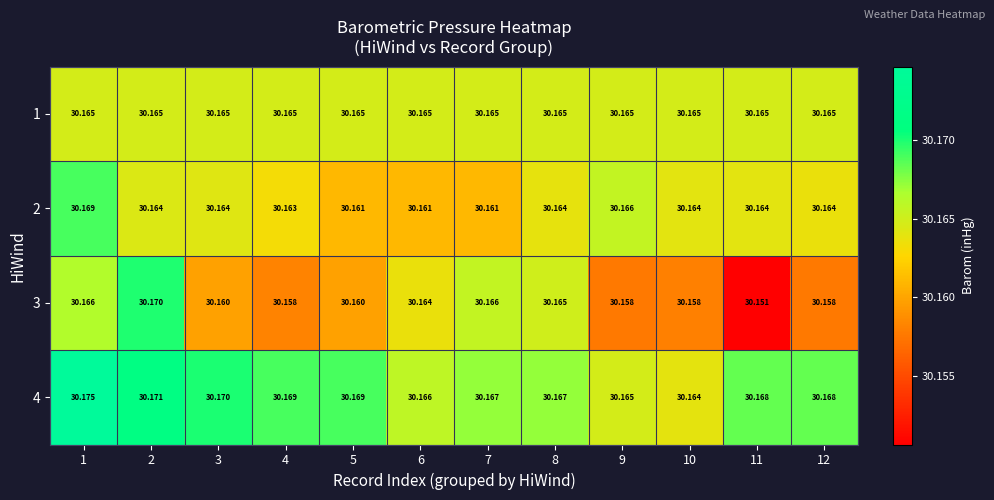

Is the value of 1 at 10 greater than the value of 2 at 5?

Yes